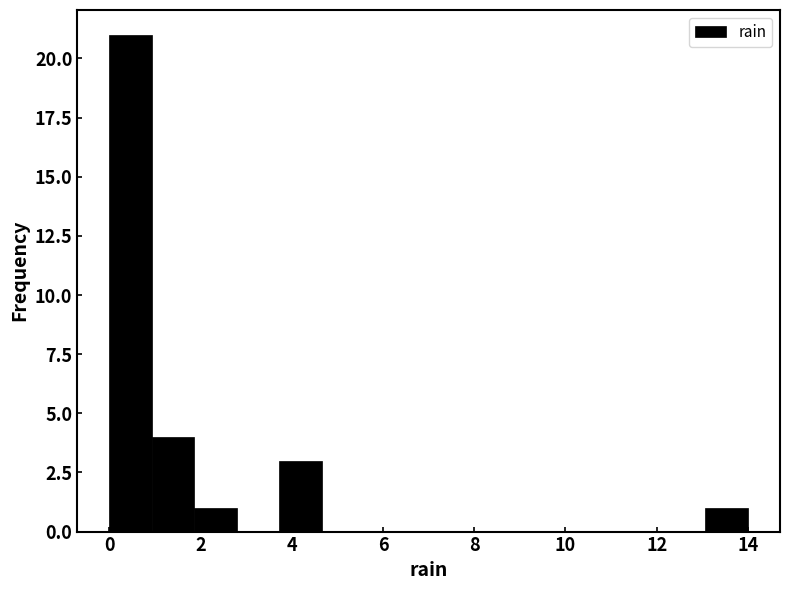

Reading left to right, transcribe this chart: for each bar, give the range it covers on the x-axis and its height. Neither the bar edges nor the heights are printed on the chart, so give them approximately, as read against the axes.

0.0 to 1.0: 21
1.0 to 1.8: 4
1.8 to 2.8: 1
2.8 to 3.8: 0
3.8 to 4.6: 3
4.6 to 5.6: 0
5.6 to 6.6: 0
6.6 to 7.4: 0
7.4 to 8.4: 0
8.4 to 9.4: 0
9.4 to 10.2: 0
10.2 to 11.2: 0
11.2 to 12.2: 0
12.2 to 13.0: 0
13.0 to 14.0: 1